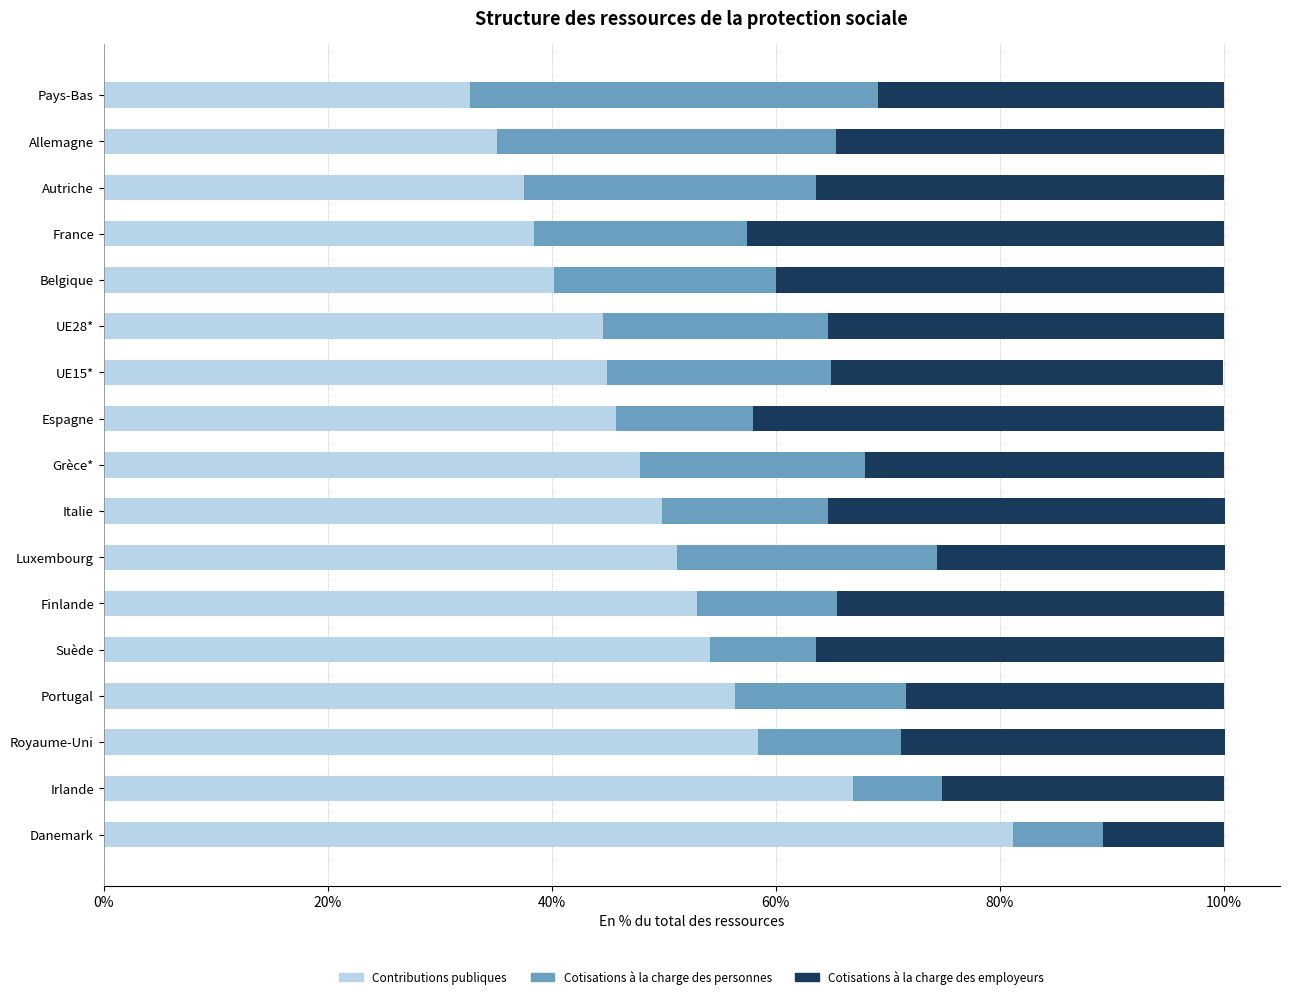

What is the total value across all series at Portugal?

100.0